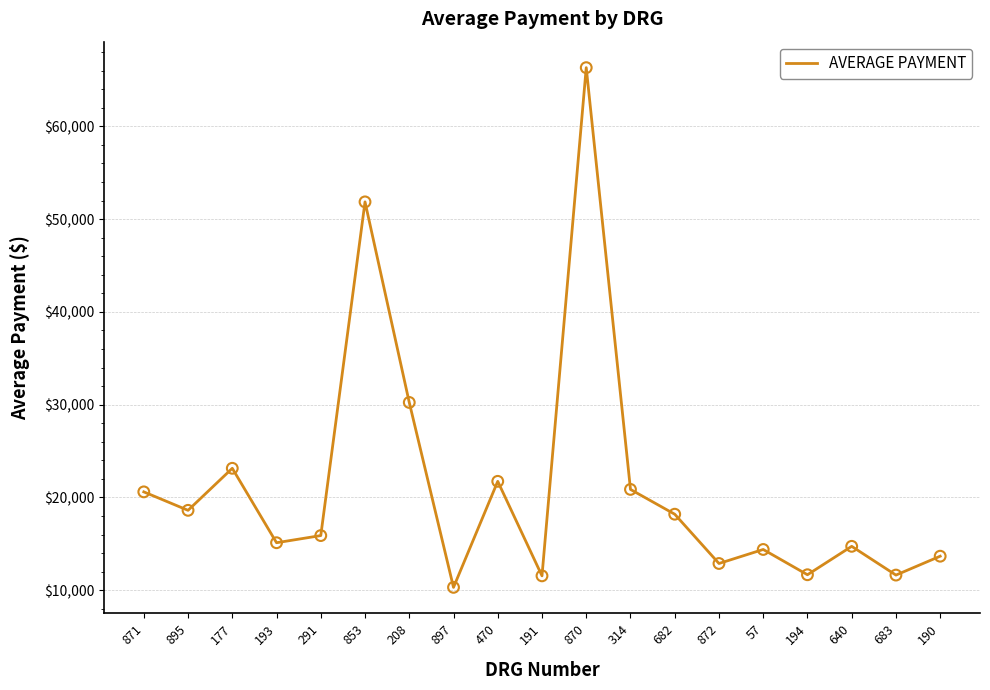

Between 872 and 895, which is larger?

895